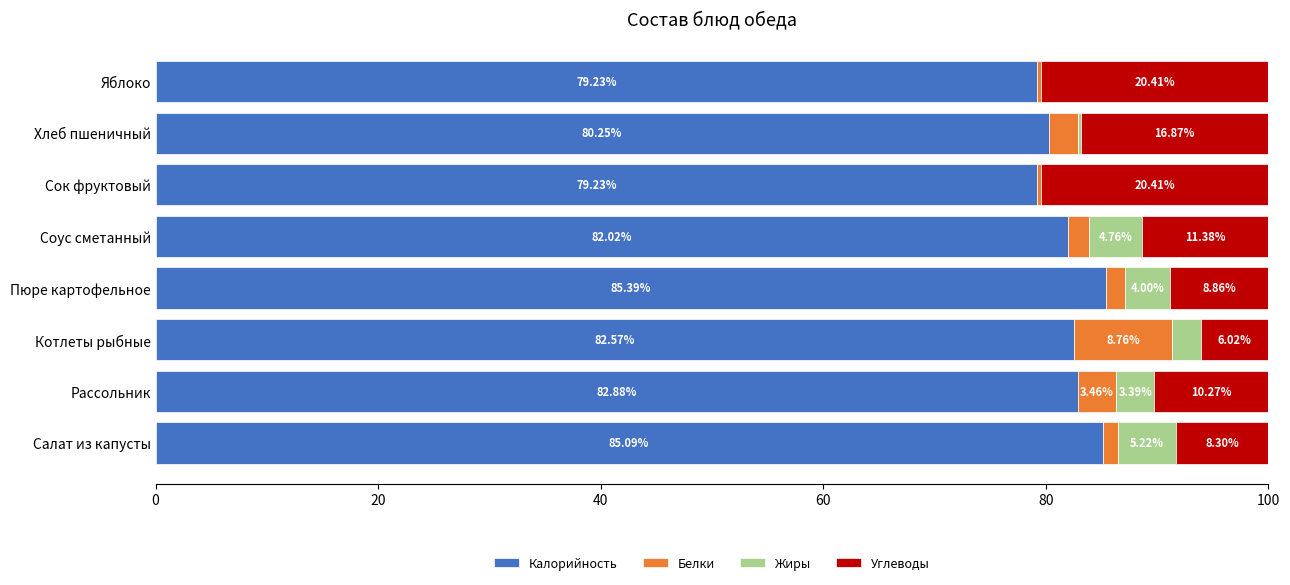

What is the sum of the Калорийность values at Пюре картофельное and Сок фруктовый?

164.6